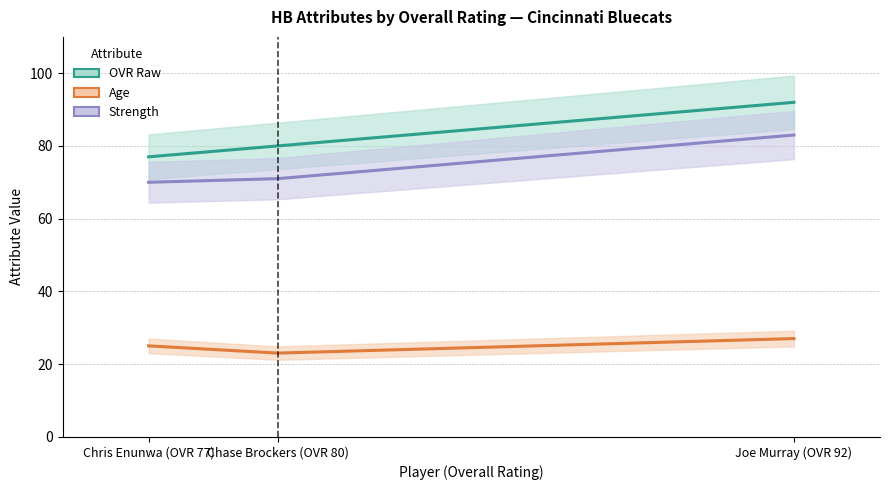

At which label does Strength reach its peak?

Joe Murray (OVR 92)